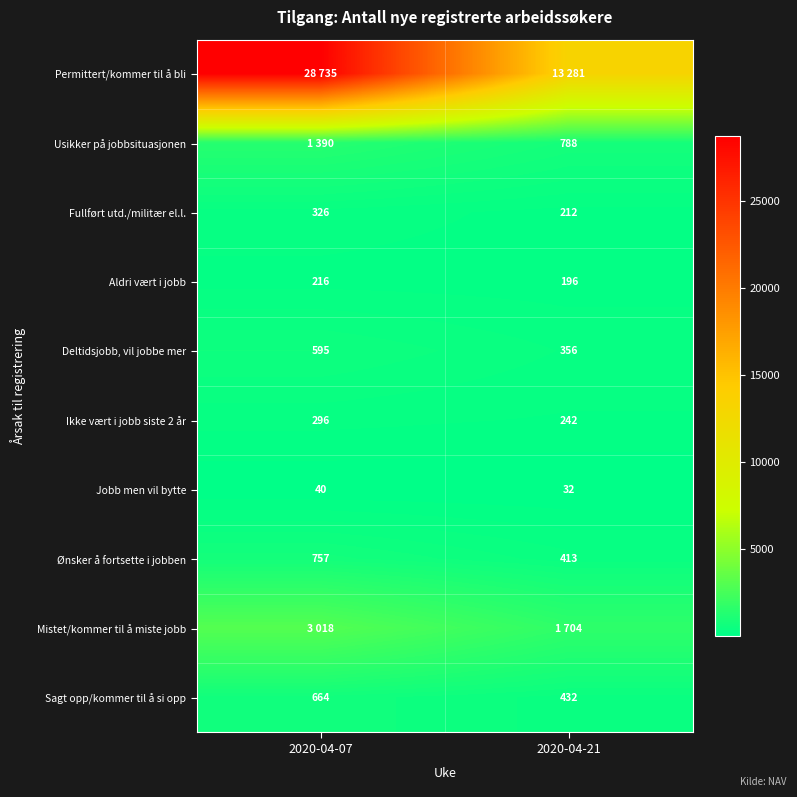

List the labels in order of Sagt opp/kommer til å si opp value, smallest first.

2020-04-21, 2020-04-07